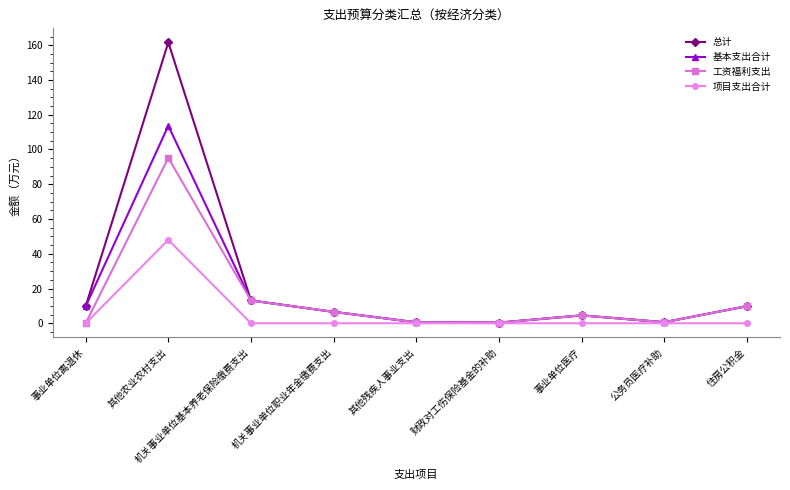

What is the difference between the highest and lowest values at 住房公积金?

9.8